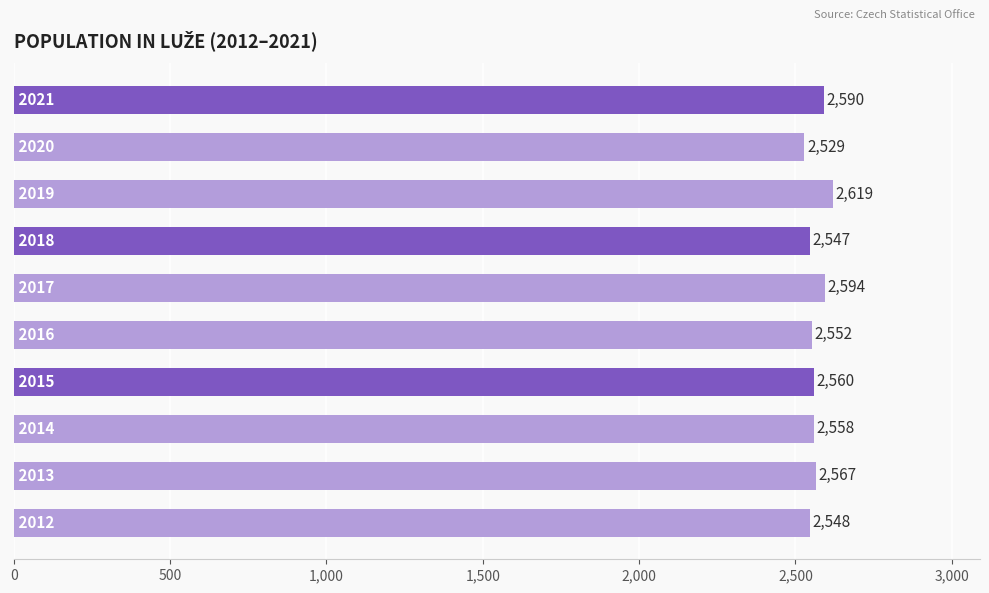

What is the difference between the maximum and minimum values?

90